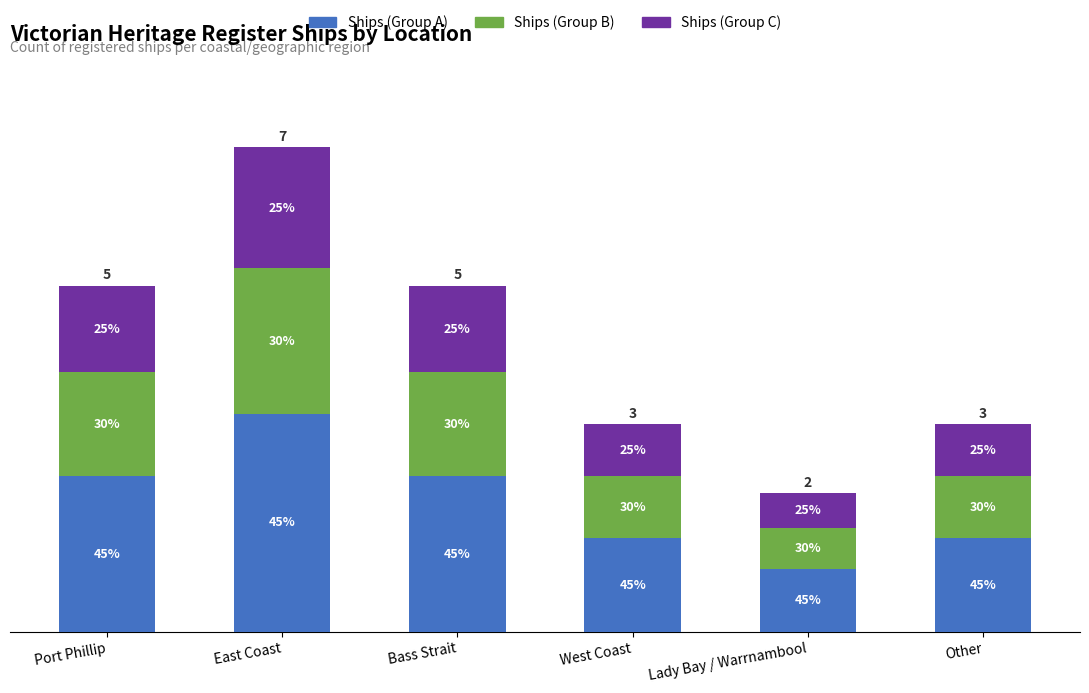

How many Ships (Group C) values are between 0 and 1?

3